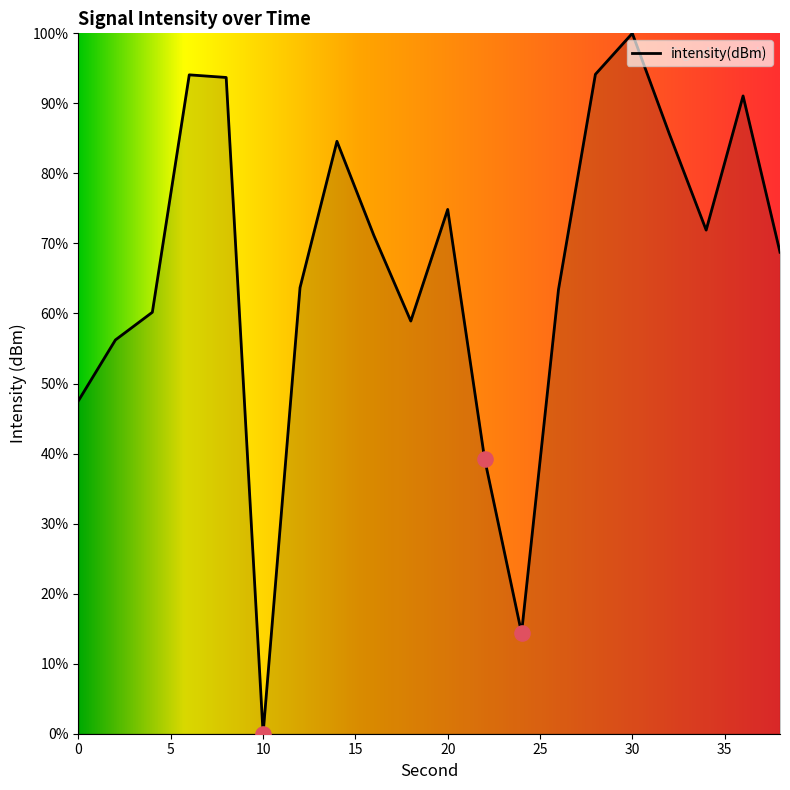

What is the greatest value displayed?

100.0